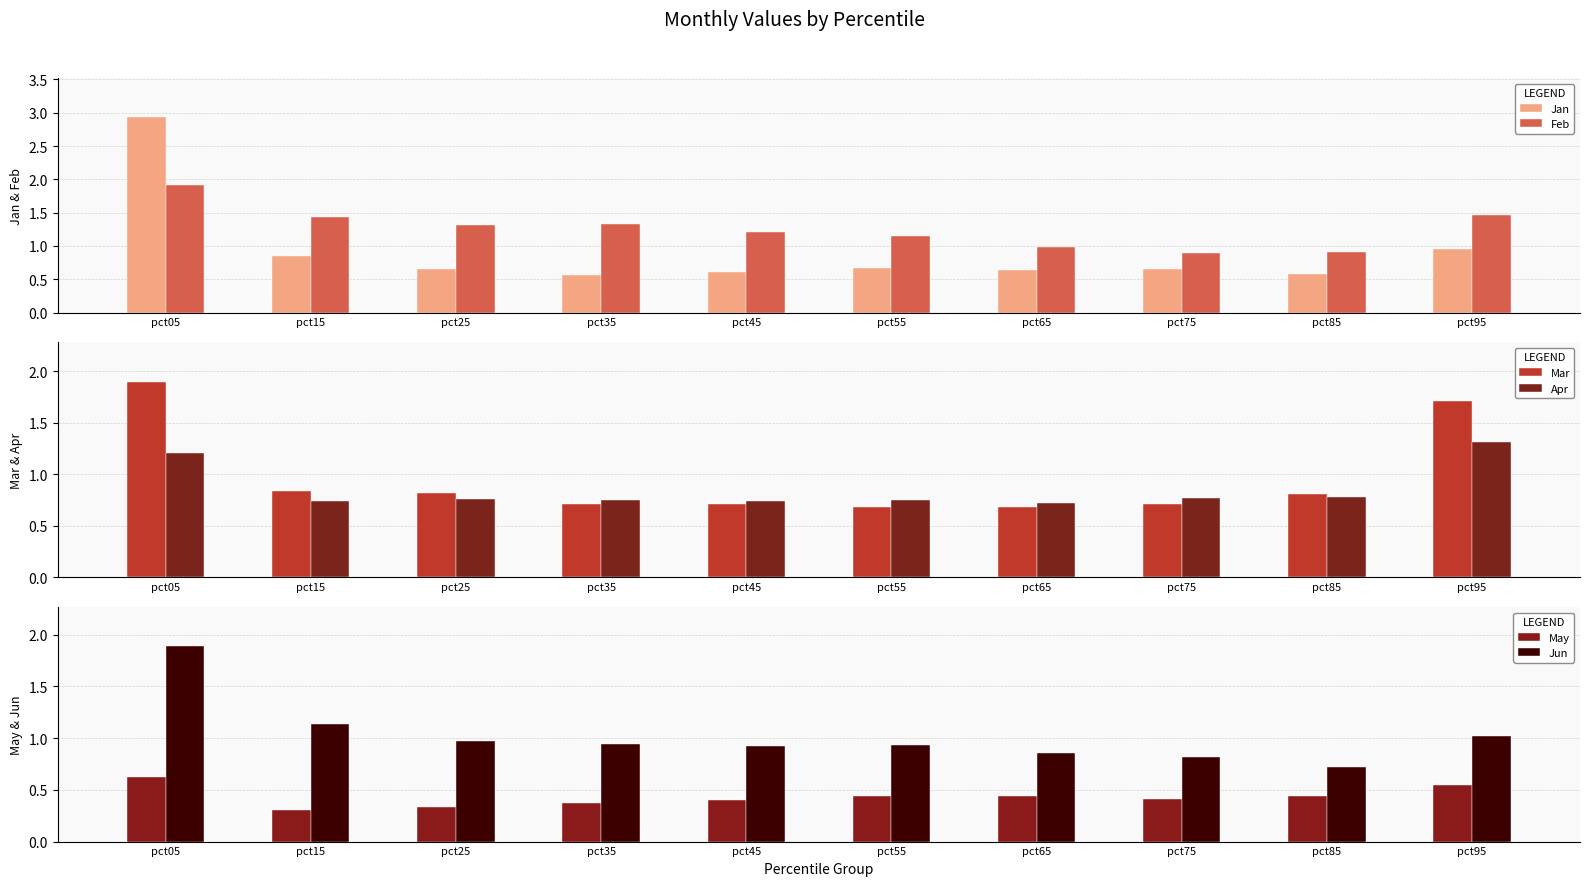

What is the sum of the Feb values at pct25 and pct65?

2.3